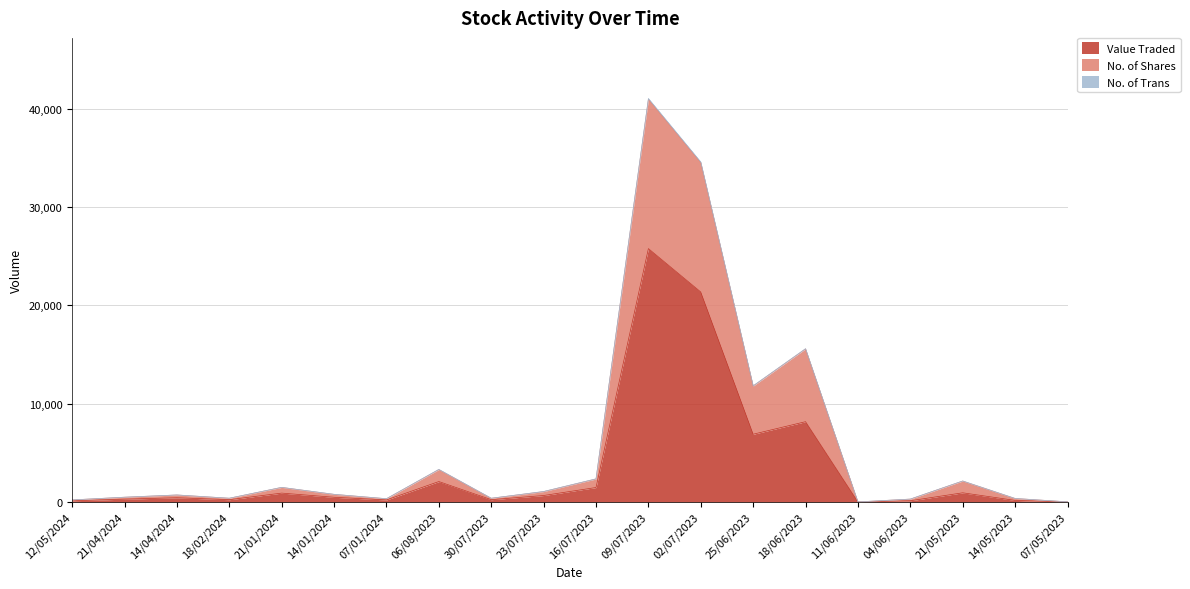

What position from the right is 14/04/2024?

18